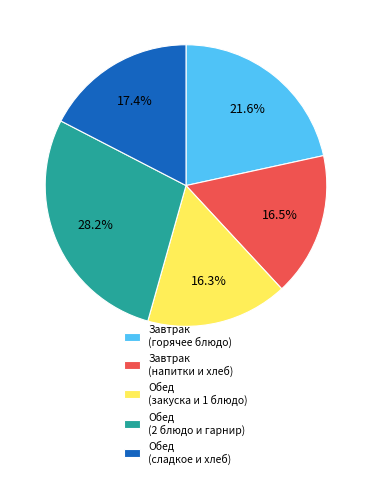

Count the number of slices in the pie.

5